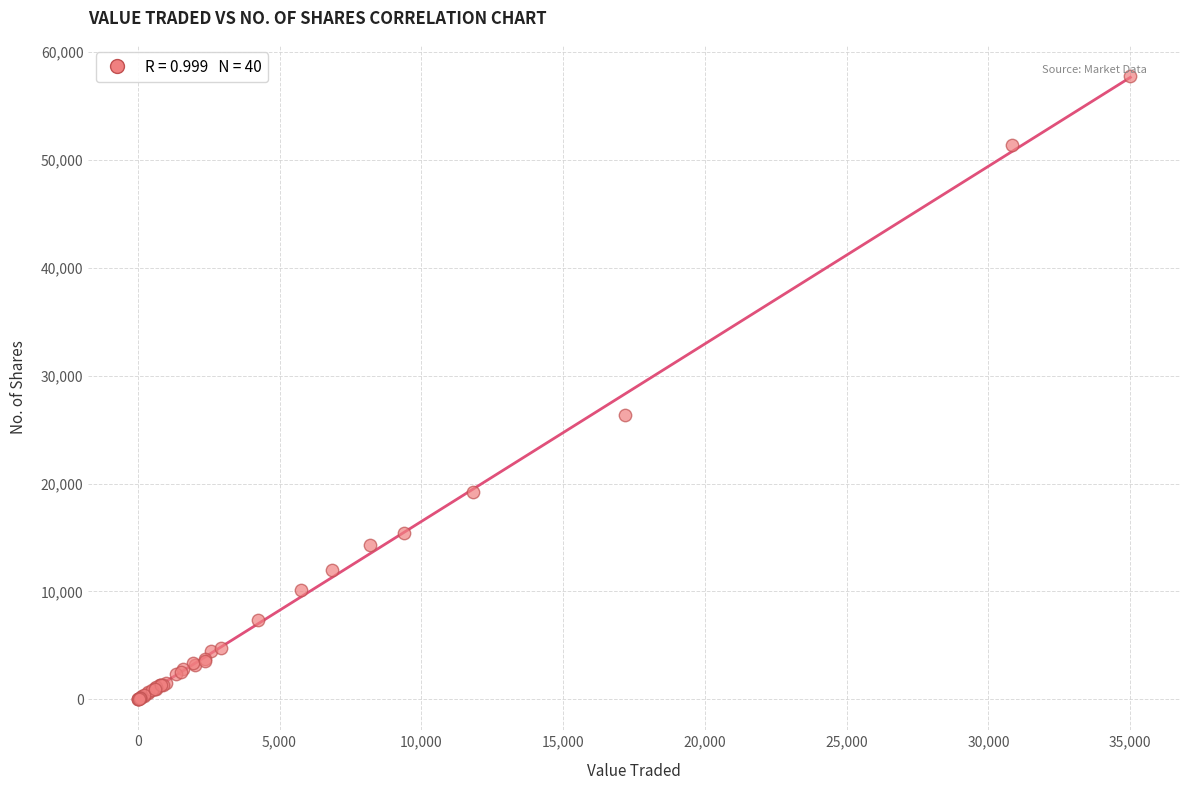

What Y value in the scatter plot is closest to 28906?

26334